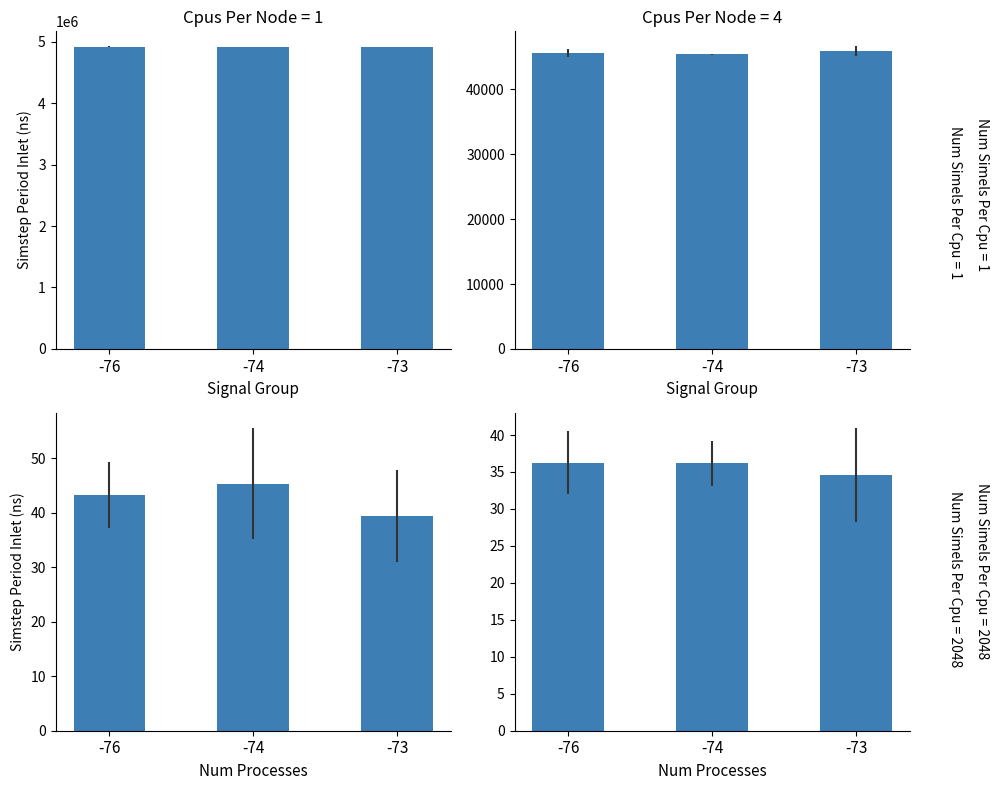

How many categories are shown in the chart?

3